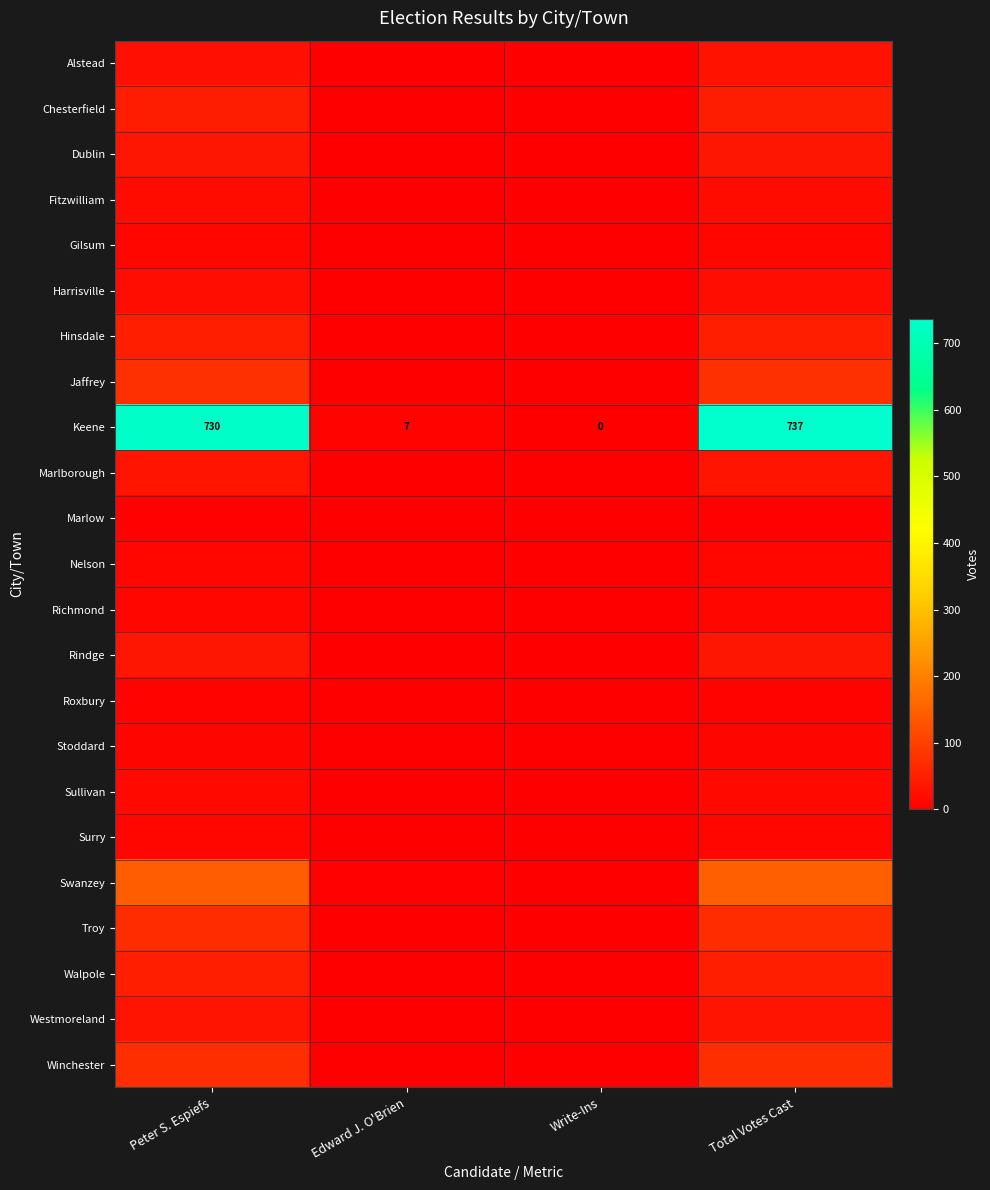

At which label does Keene reach its peak?

Total Votes Cast